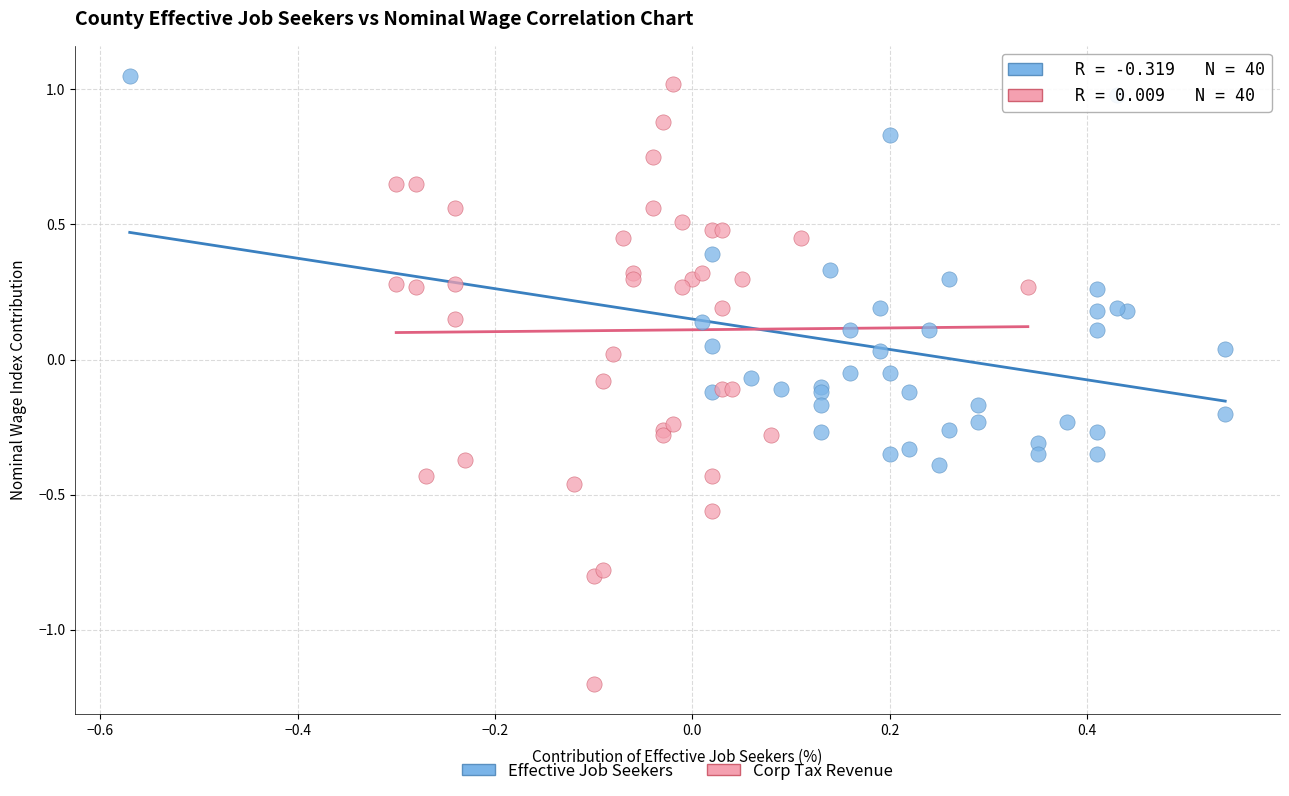

Which series contains the lowest Y value?

Corp Tax Revenue